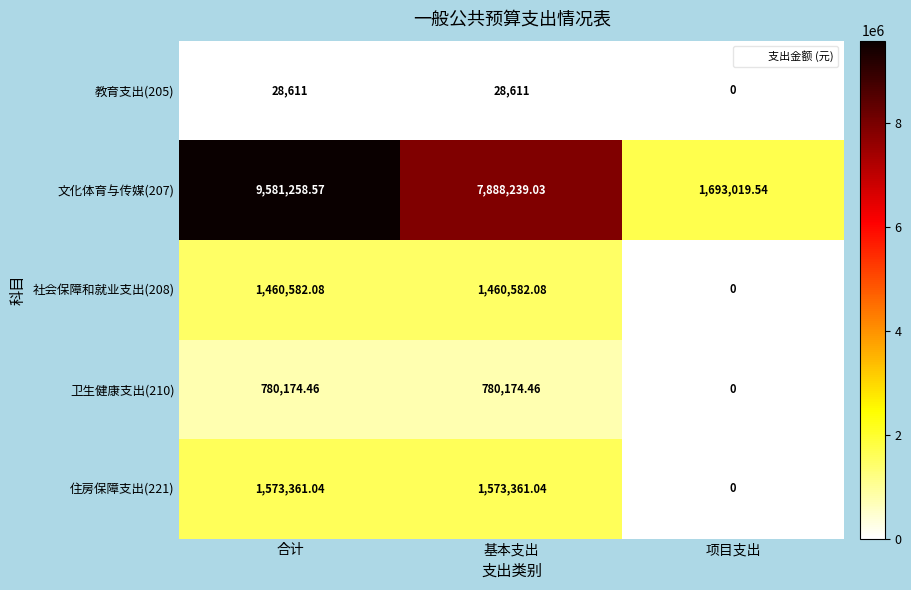

List the labels in order of 文化体育与传媒(207) value, largest first.

合计, 基本支出, 项目支出